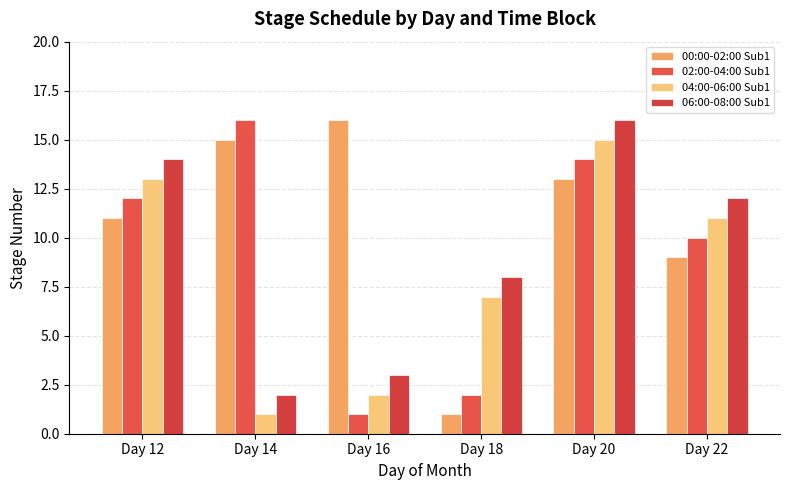

What is the sum of all 06:00-08:00 Sub1 values?

55